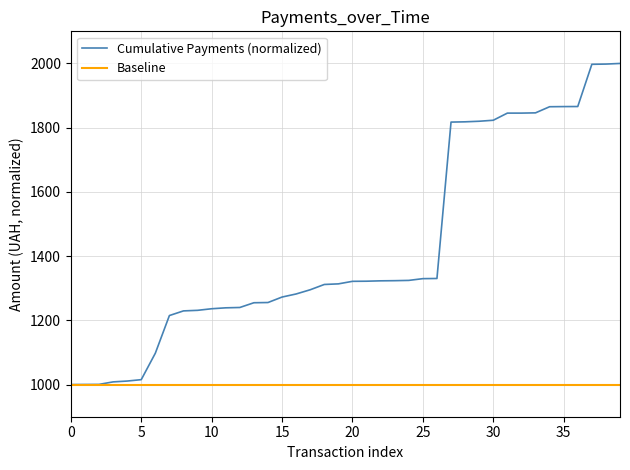

List the series in order of their peak value, lowest first.

Baseline, Cumulative Payments (normalized)